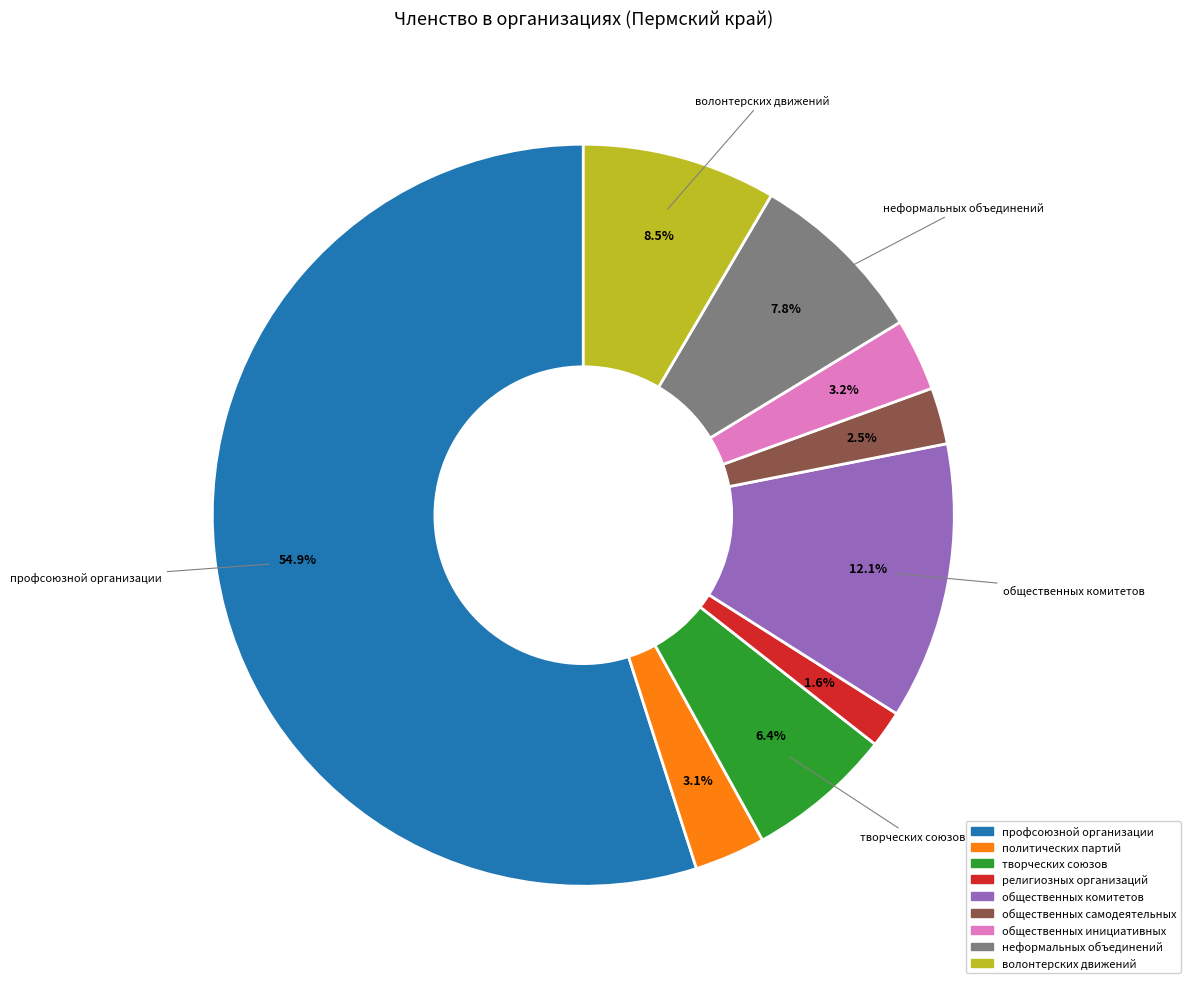

Is профсоюзной организации the majority of the pie?

Yes